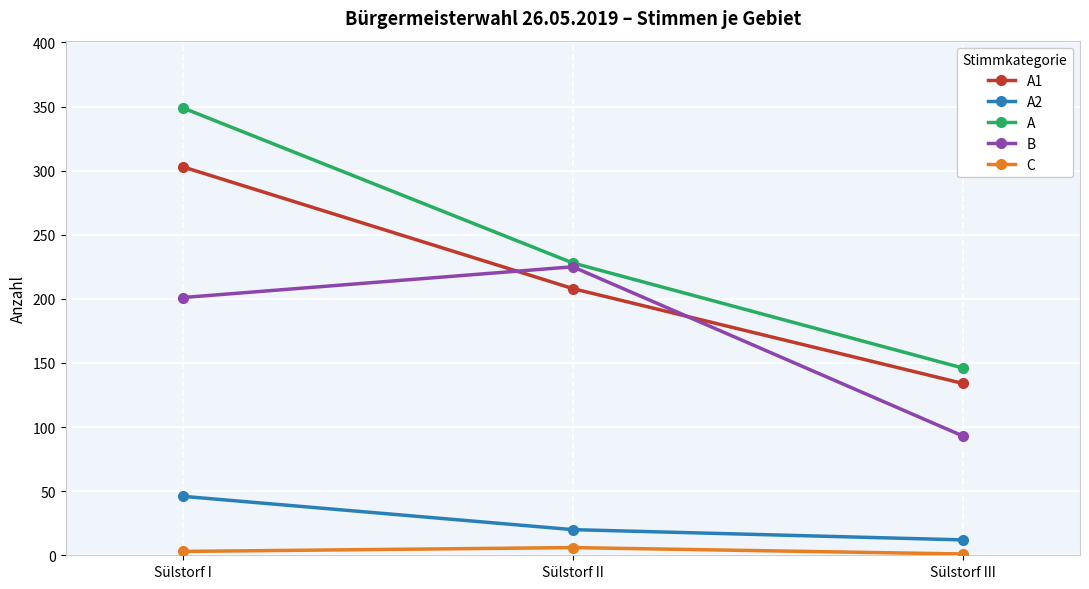

What is the label of the 2nd point from the right?

Sülstorf II